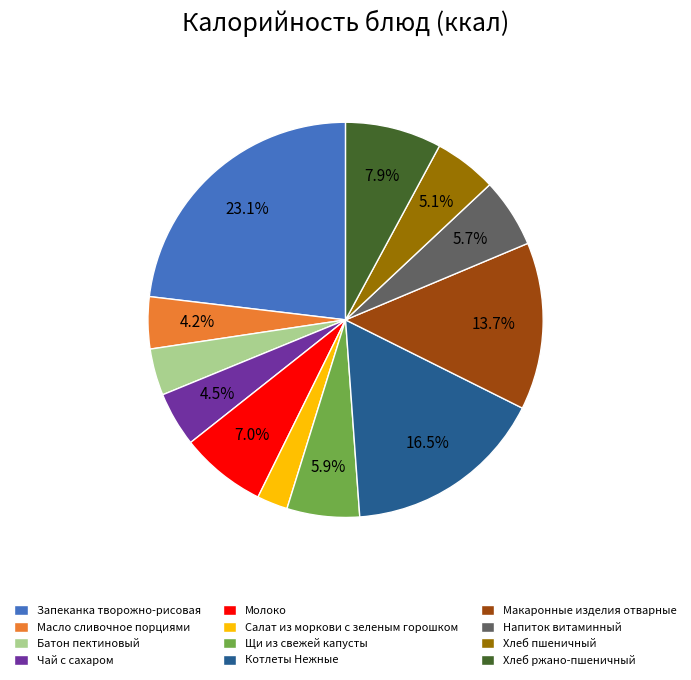

What is the largest slice in the pie chart?

Запеканка творожно-рисовая